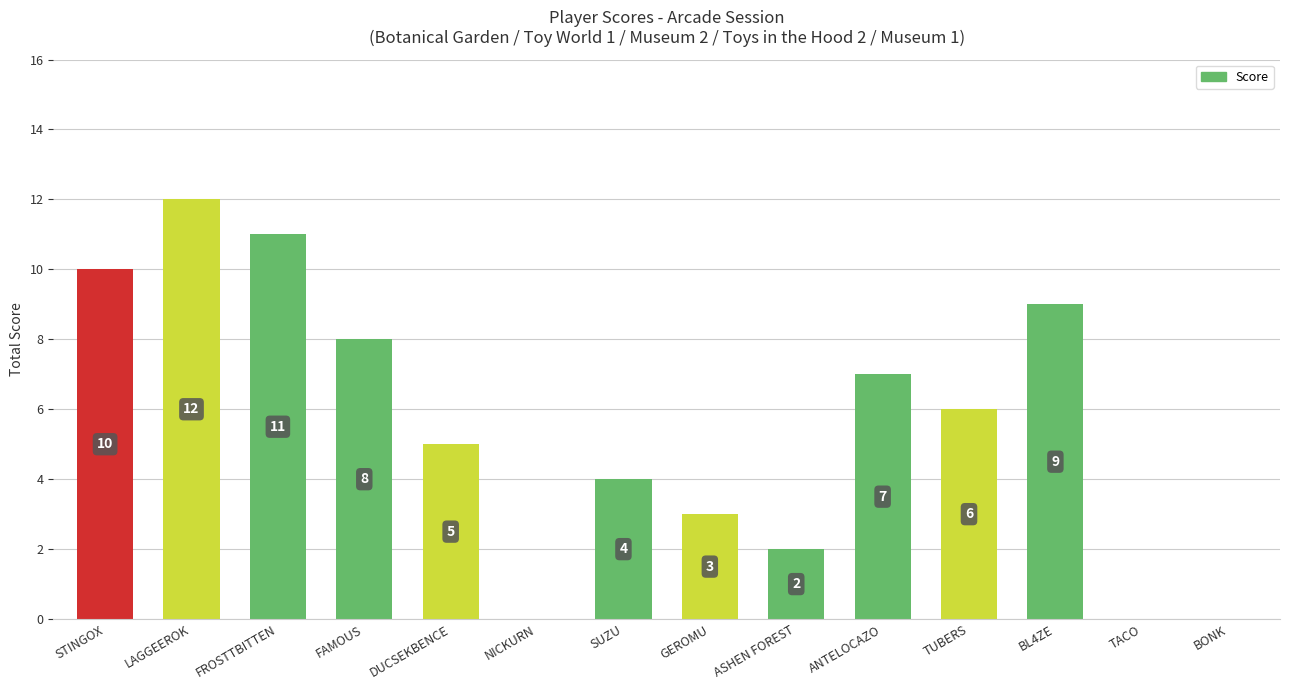

Count the number of data series in this chart.

1